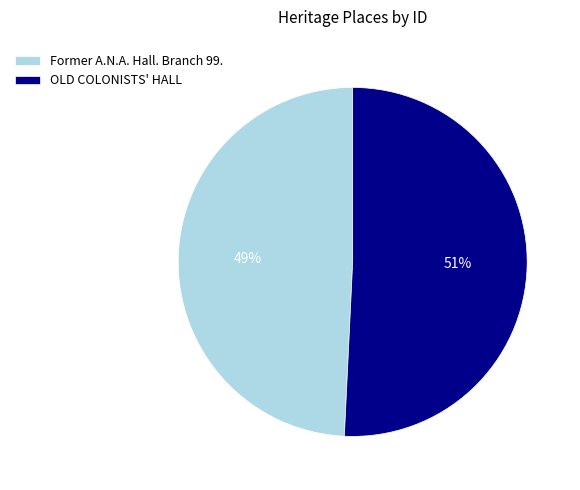

Count the number of slices in the pie.

2